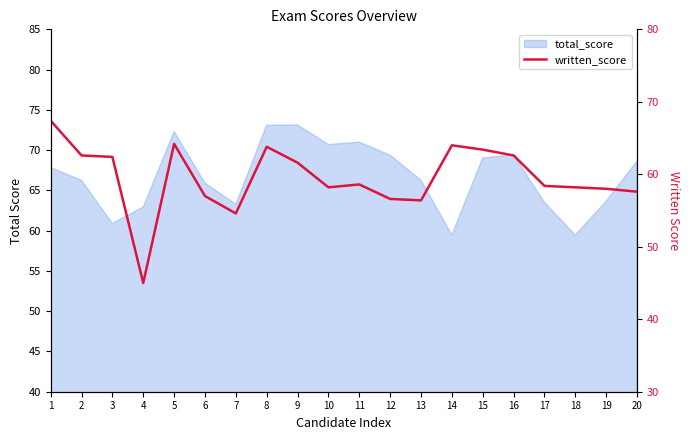

Reading left to right, what are all the values shown in this chart?

1=67.4	2=62.6	3=62.4	4=45.0	5=64.2	6=57.0	7=54.6	8=63.8	9=61.6	10=58.2	11=58.6	12=56.6	13=56.4	14=64.0	15=63.4	16=62.6	17=58.4	18=58.2	19=58.0	20=57.6